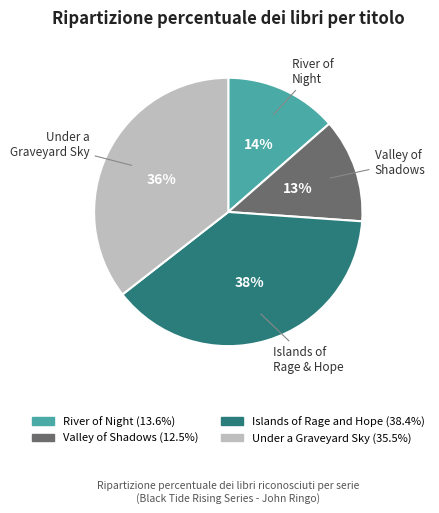

Which has a higher value, Under a Graveyard Sky or Islands of Rage and Hope?

Islands of Rage and Hope